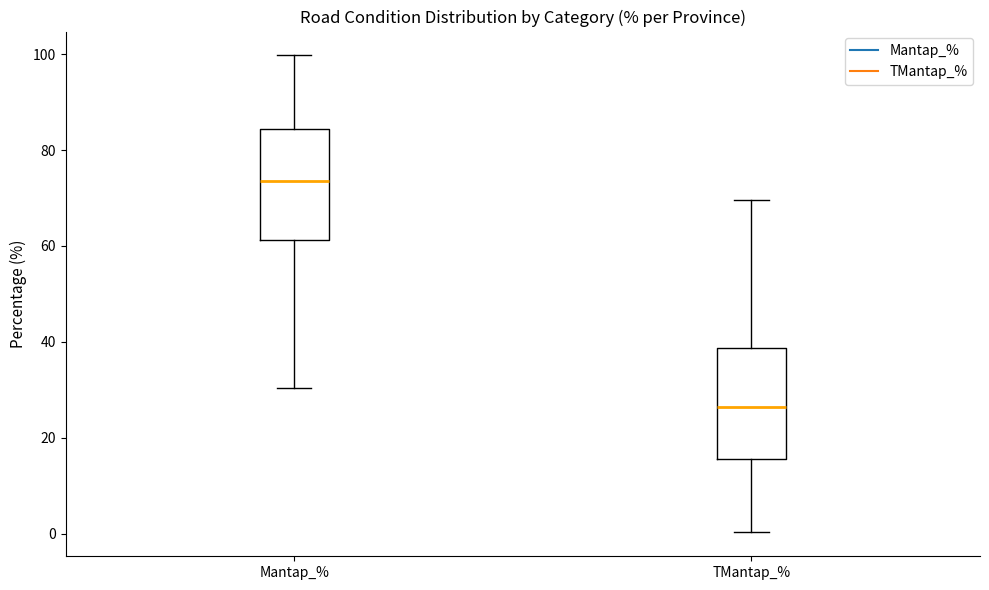

Reading left to right, transcribe this box plot: for each box, give where its median line is, the range the box spans, and where its two whiskers end, as read against the y-axis. The values are not printed on the chart, so give them approximately, as read against the axis.

Mantap_%: median 74, box 62 to 84, whiskers 30 to 100
TMantap_%: median 26, box 16 to 38, whiskers 0 to 70